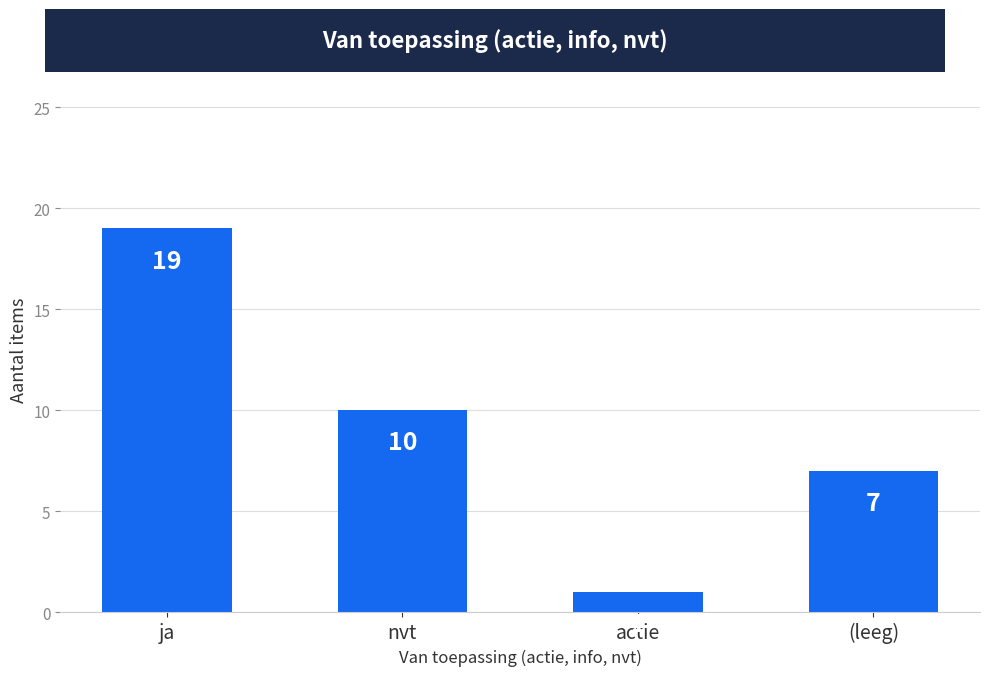

What is the value of the 3rd bar from the left?

1